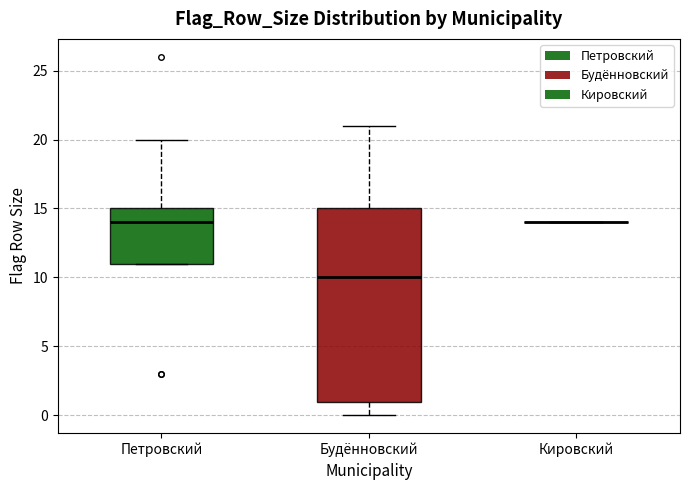

Which box is the tallest, from its lower edge to its upper edge?

Будённовский